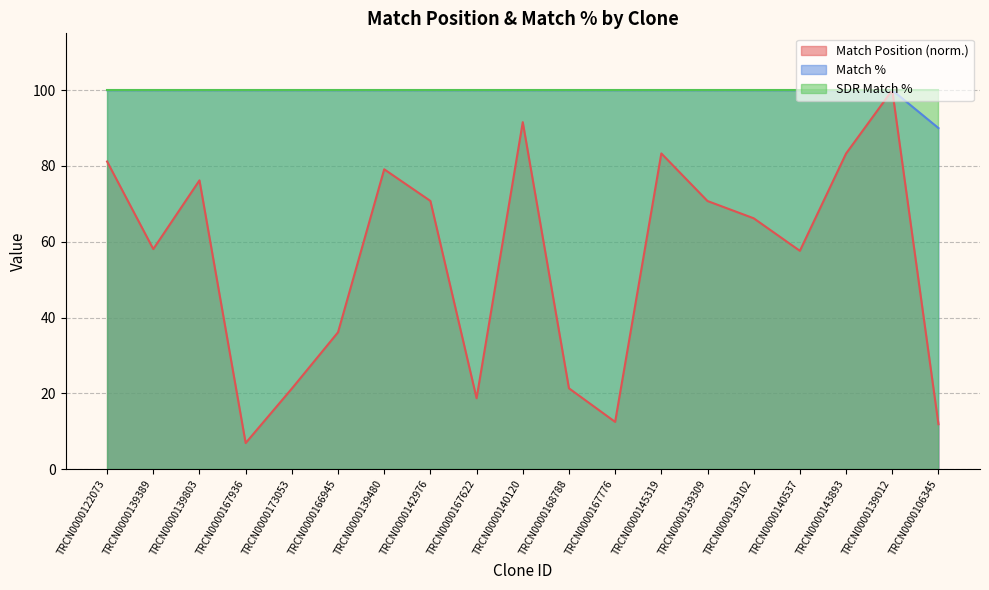

The Match Position series shows 21.2 at TRCN0000173053. True or false?

True